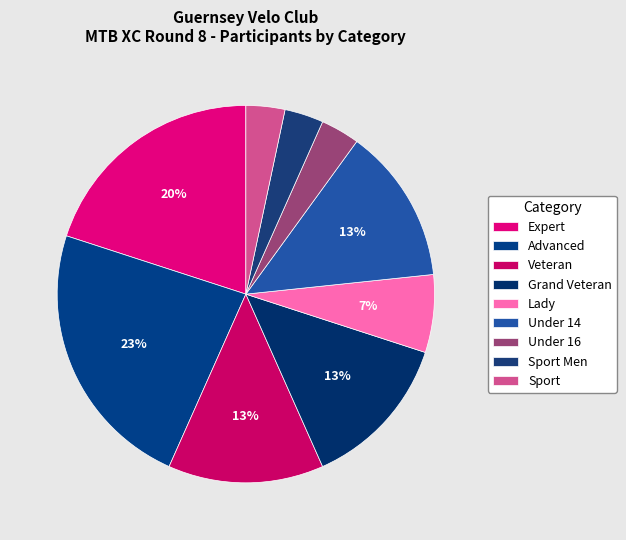

What percentage is the Sport slice, to the nearest percent?

3%